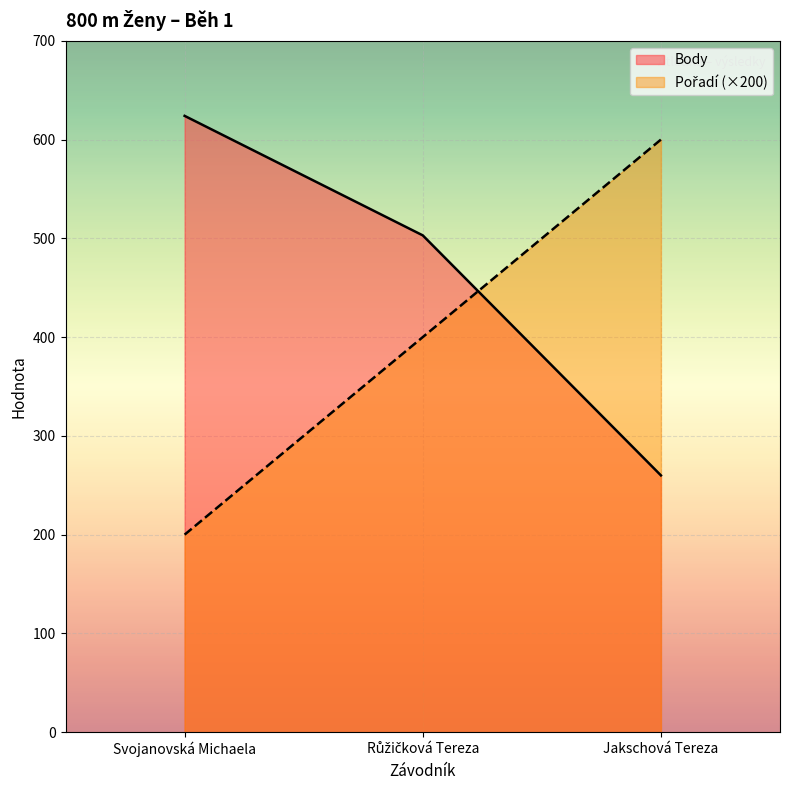

What is the spread (max minus min) of values at Jakschová Tereza?

340